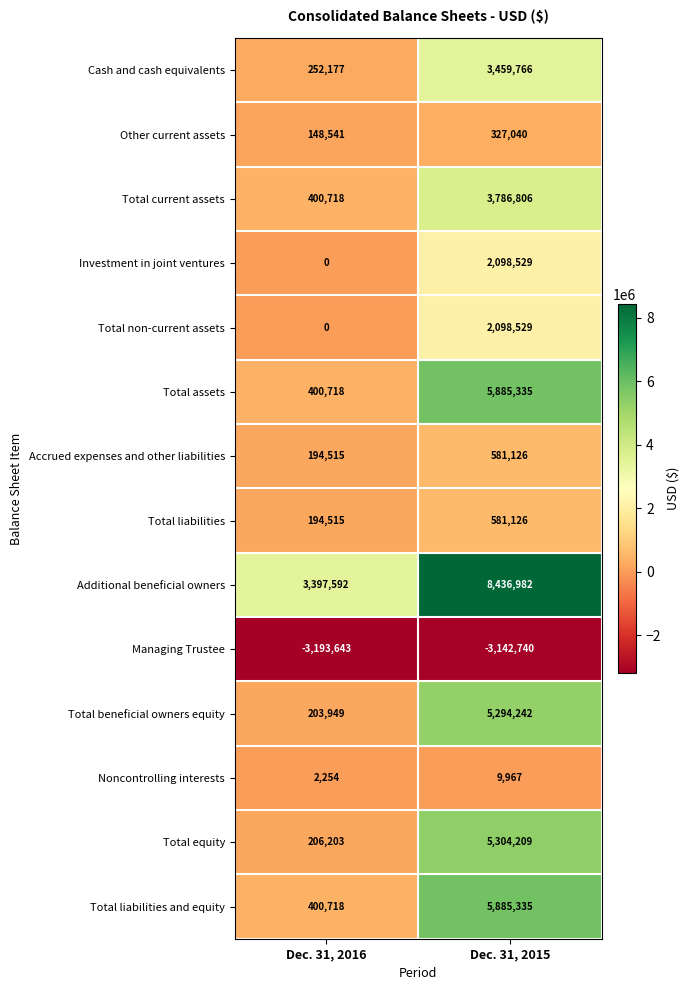

At which label does Accrued expenses and other liabilities reach its minimum?

Dec. 31, 2016